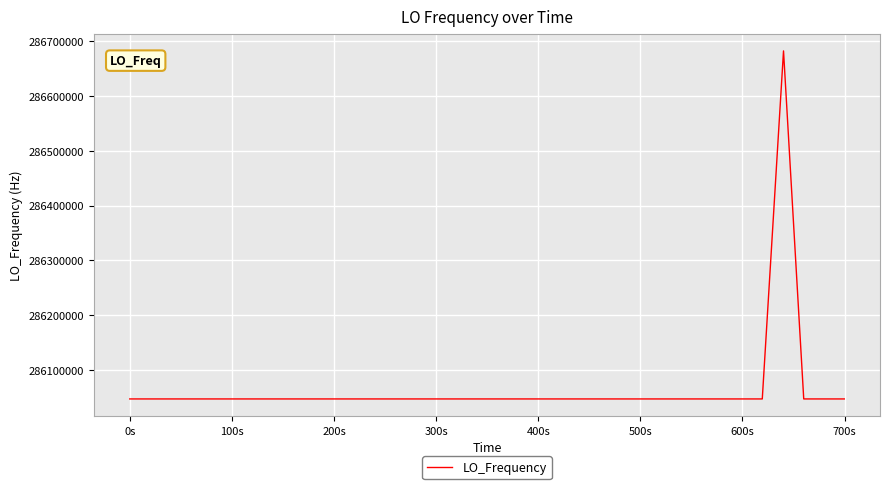

What is the minimum value shown in the chart?

286046996.6